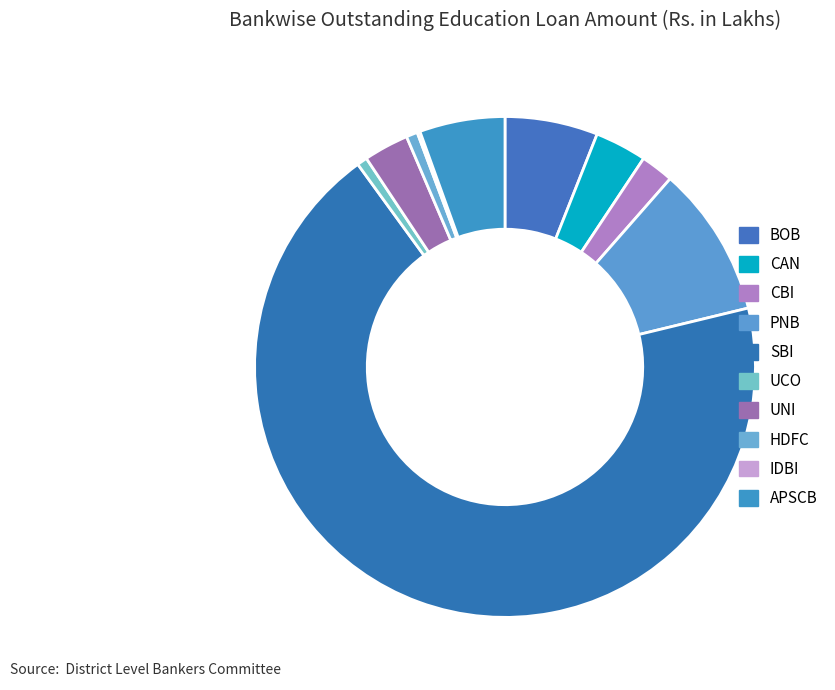

To the nearest percent, what is the difference between the CBI and PNB slice percentages?

8%